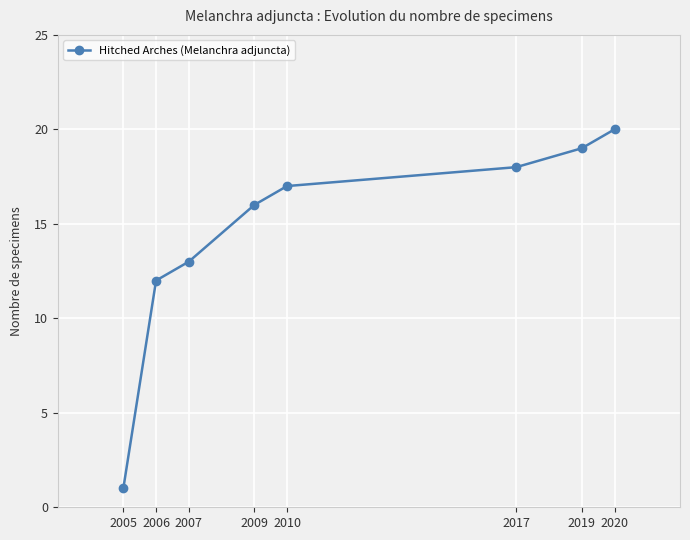

How many distinct data groups are displayed?

1